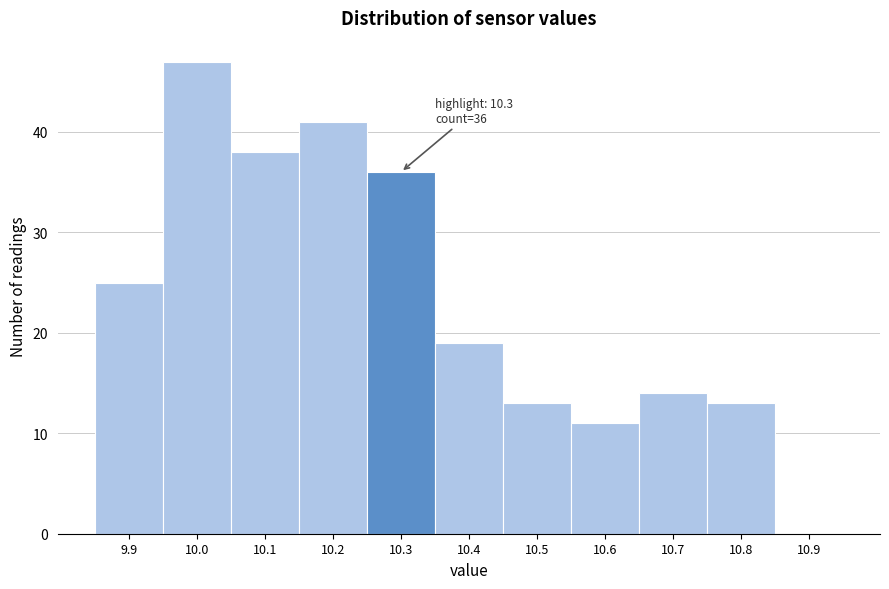

Reading right to left, list all the values displayed in this chart.

10.9=0	10.8=13	10.7=14	10.6=11	10.5=13	10.4=19	10.3=36	10.2=41	10.1=38	10.0=47	9.9=25